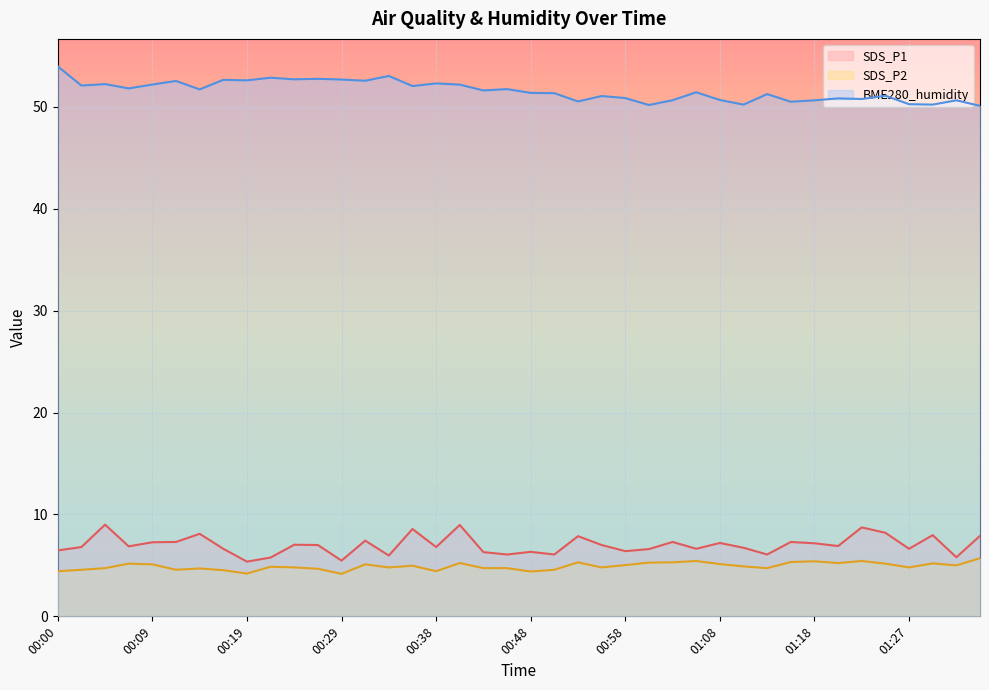

Where does the BME280_humidity series first go above 51?

00:00